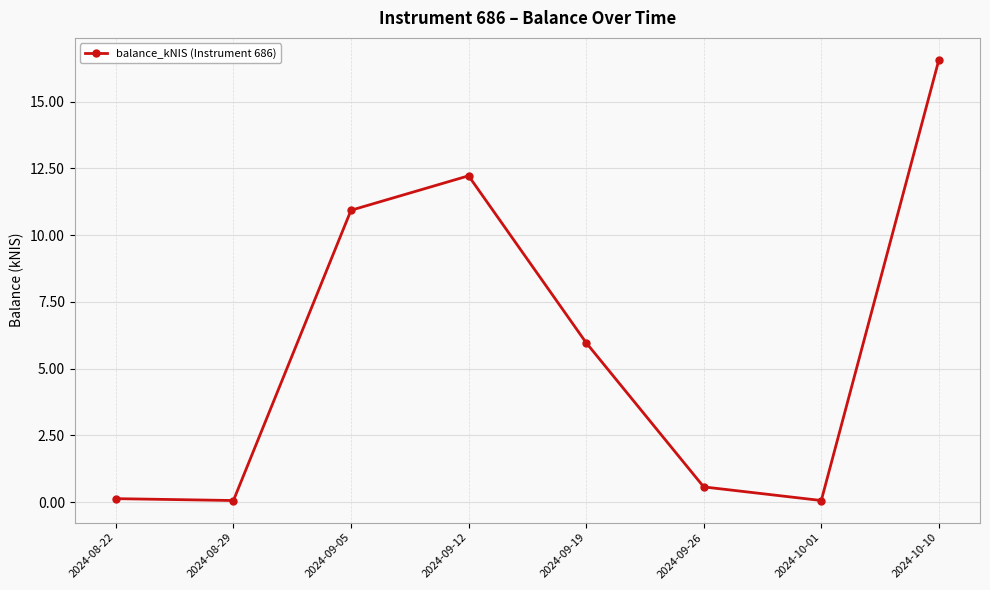

What is the average value?

5.8